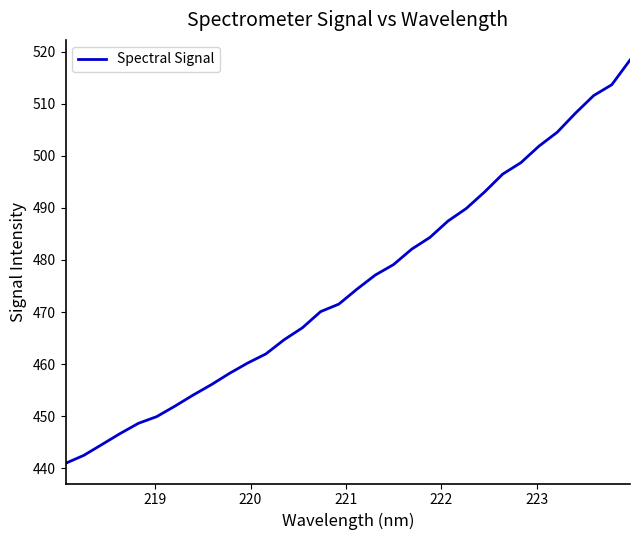

What is the difference between the maximum and minimum values?

77.4